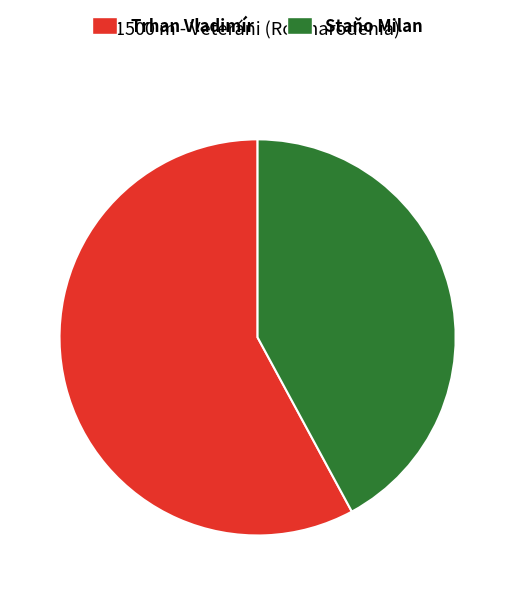

The Staňo Milan slice represents 42% of the pie. True or false?

True